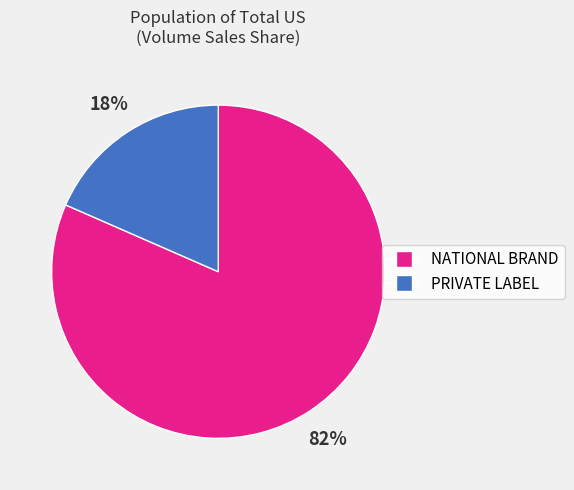

True or false: PRIVATE LABEL accounts for 18% of the total.

True